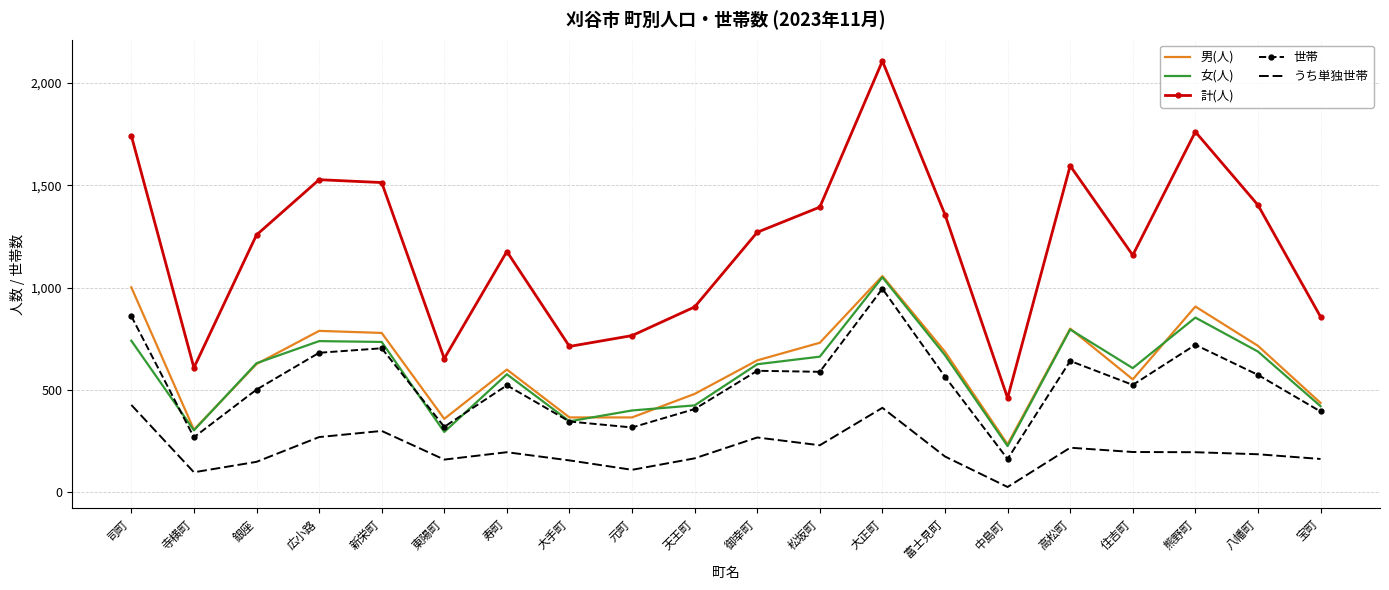

In 女(人), how many points are lower than both neighbors (excluding endpoints)?

5